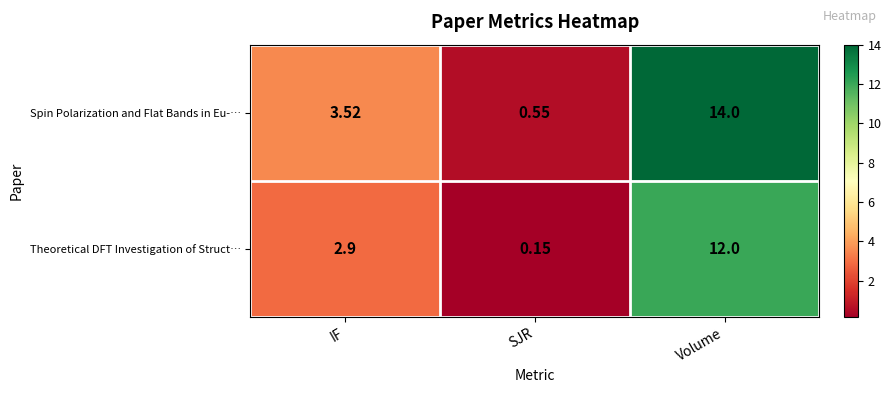

At which category does the chart reach its minimum across all series?

SJR